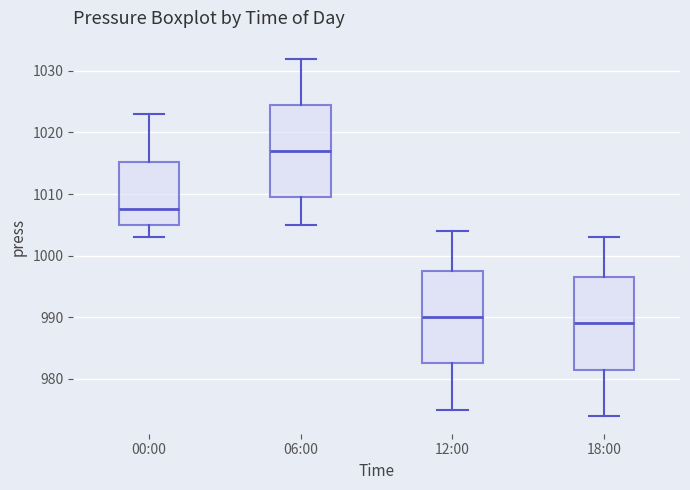

Which box has the highest median line?

06:00